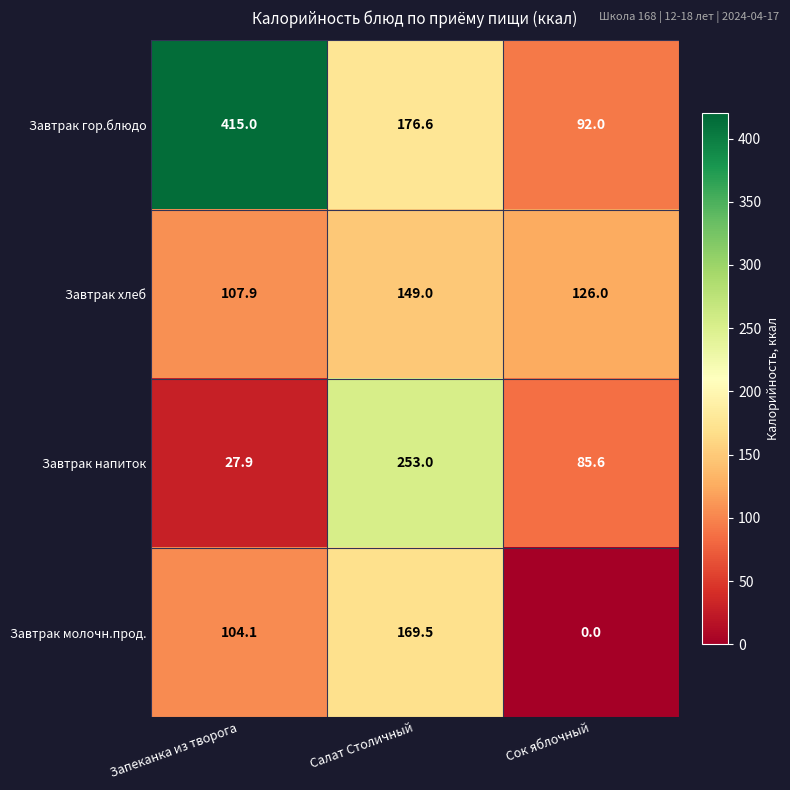

Between Запеканка из творога and Сок яблочный, which series saw the biggest shift?

Завтрак гор.блюдо